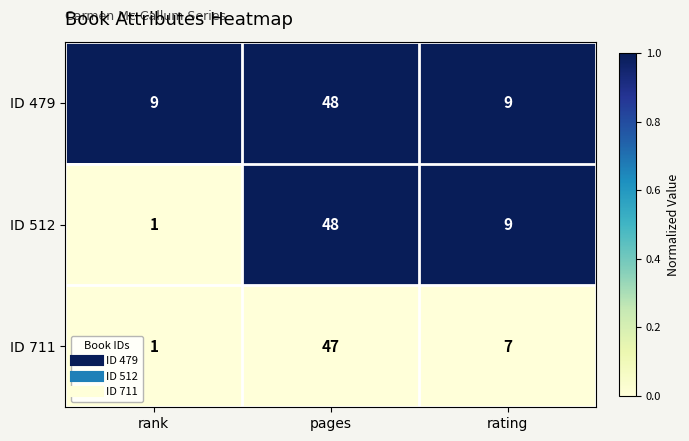

Rank the categories by ID 512 value from highest to lowest.

pages, rating, rank